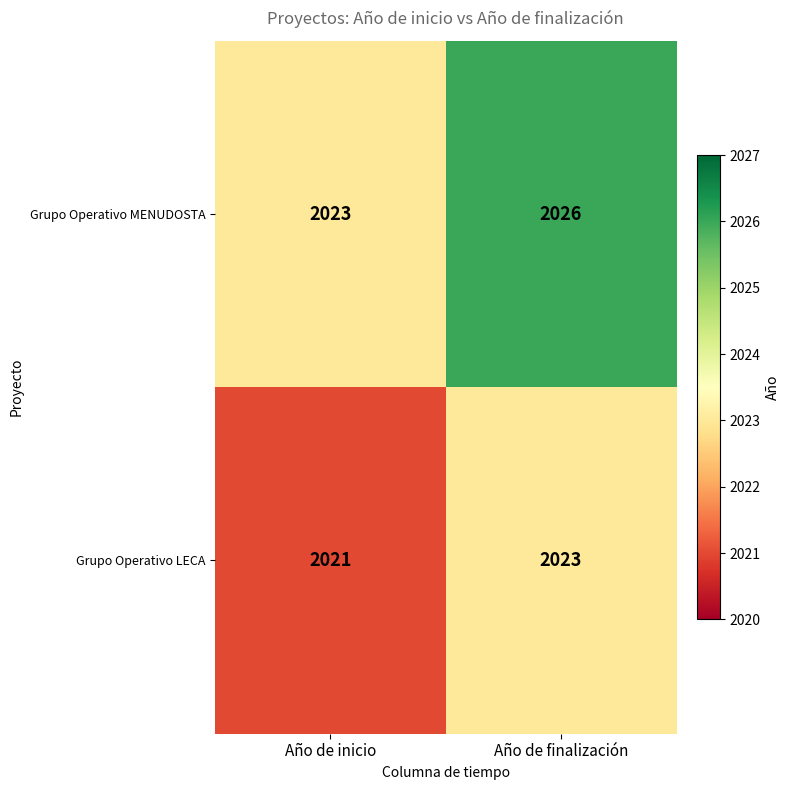

What is the sum of the Grupo Operativo LECA values at Año de finalización and Año de inicio?

4044